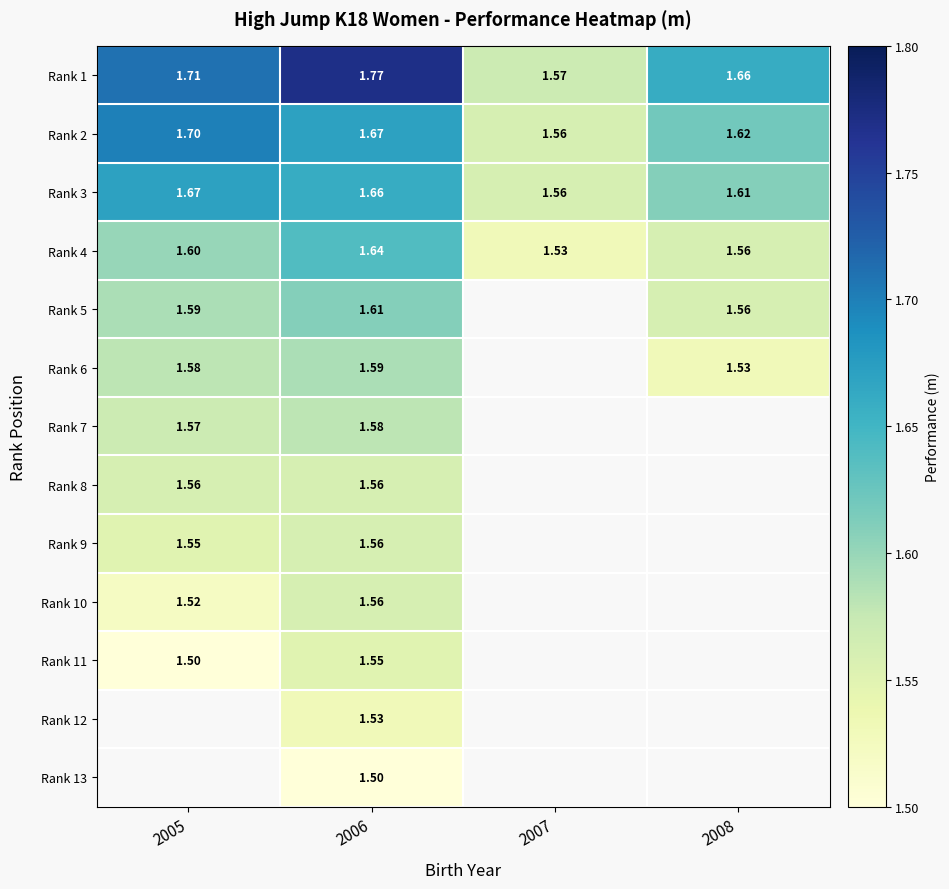

The value of Rank 3 at 2007 is 0.8. True or false?

False